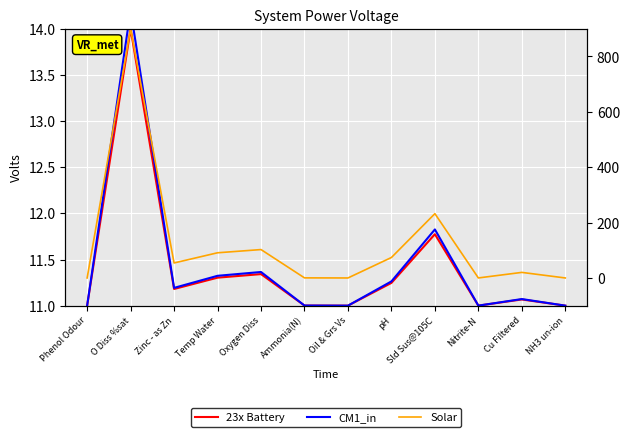

What is the difference between the maximum and minimum values in the Solar series?

900.0